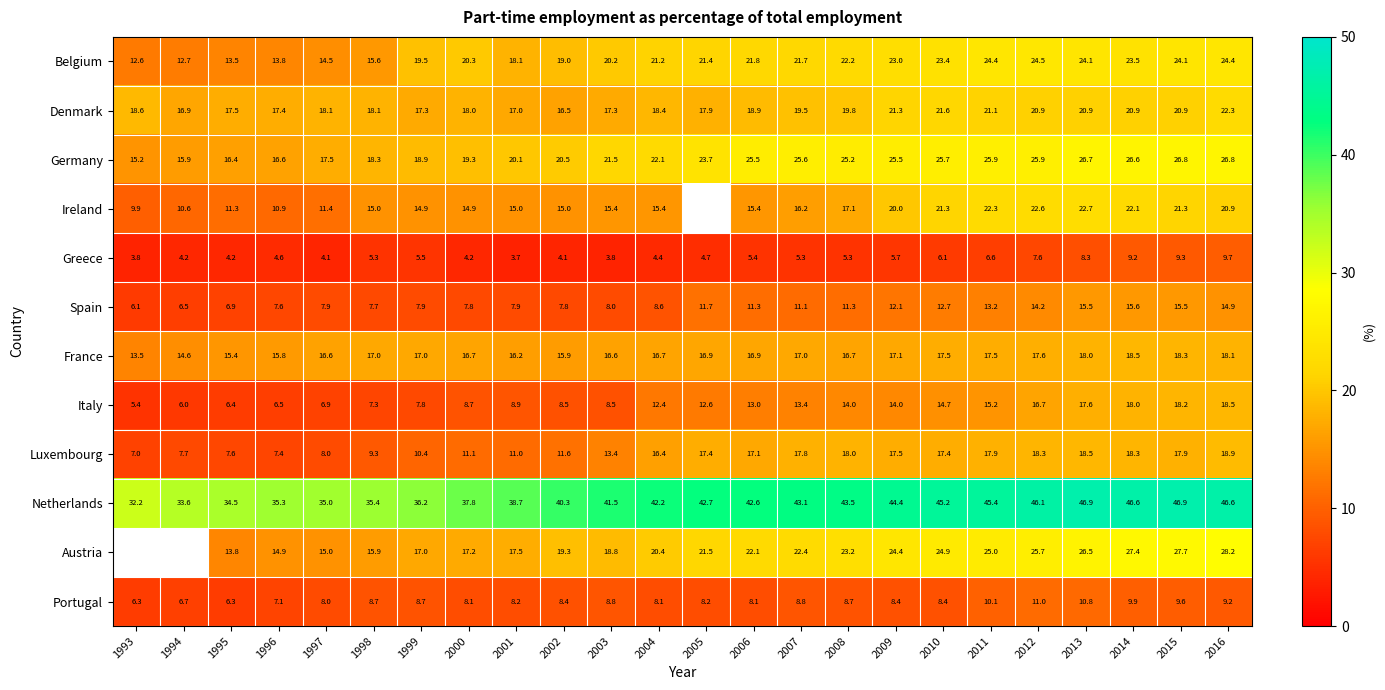

Rank the series at 2003 from lowest to highest value.

Greece, Spain, Italy, Portugal, Luxembourg, Ireland, France, Denmark, Austria, Belgium, Germany, Netherlands